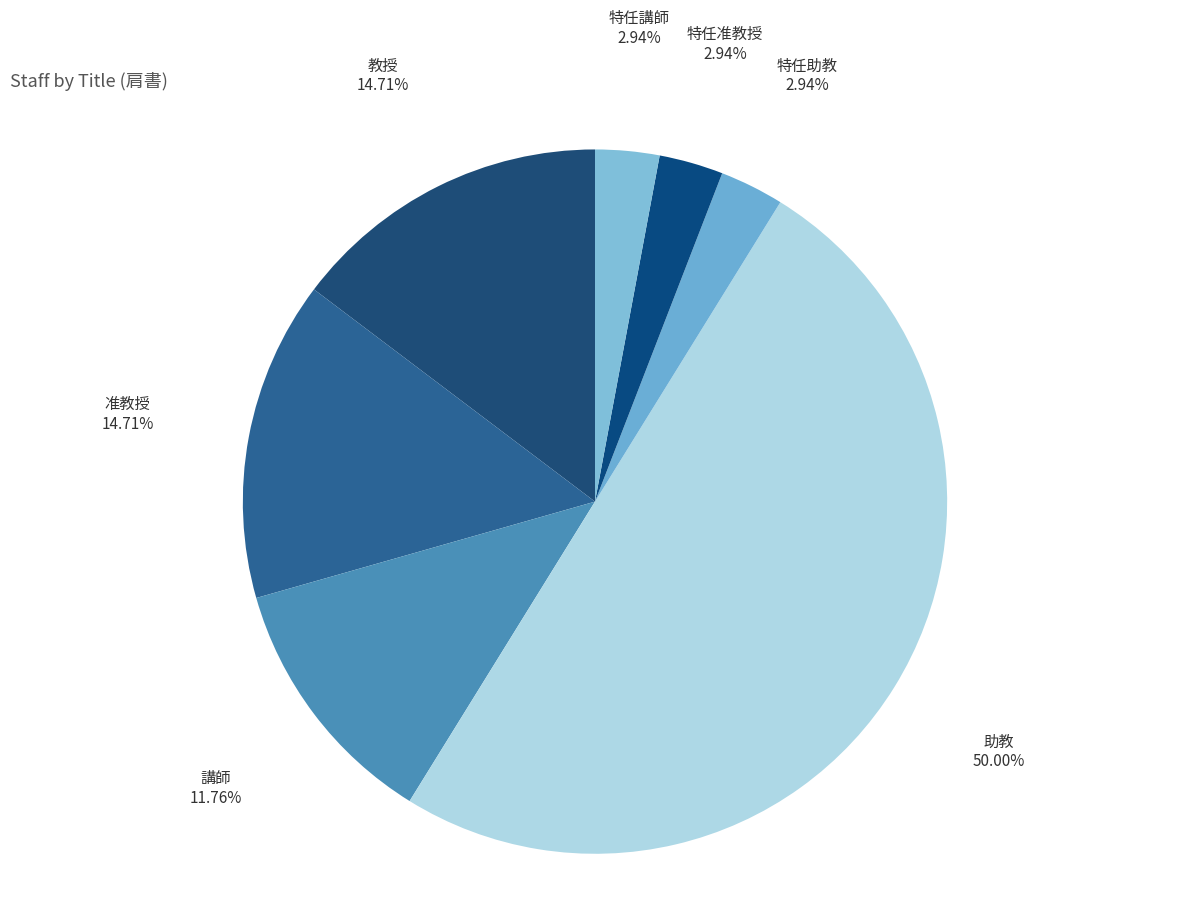

Combined, what portion of the pie is 特任助教 and 特任准教授?

5.9%